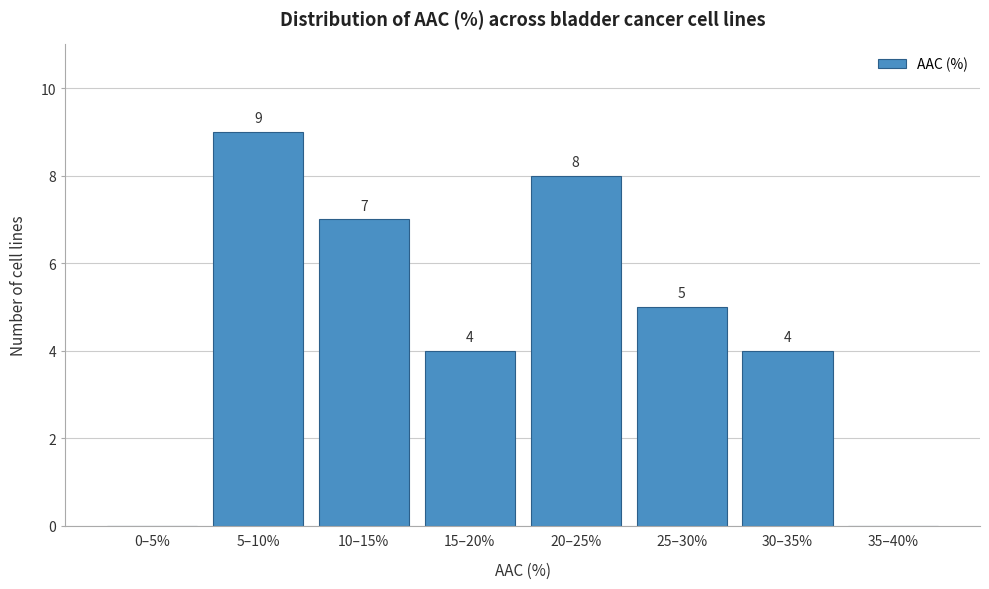

Reading left to right, transcribe all the data shown in this chart.

0–5%=0	5–10%=9	10–15%=7	15–20%=4	20–25%=8	25–30%=5	30–35%=4	35–40%=0